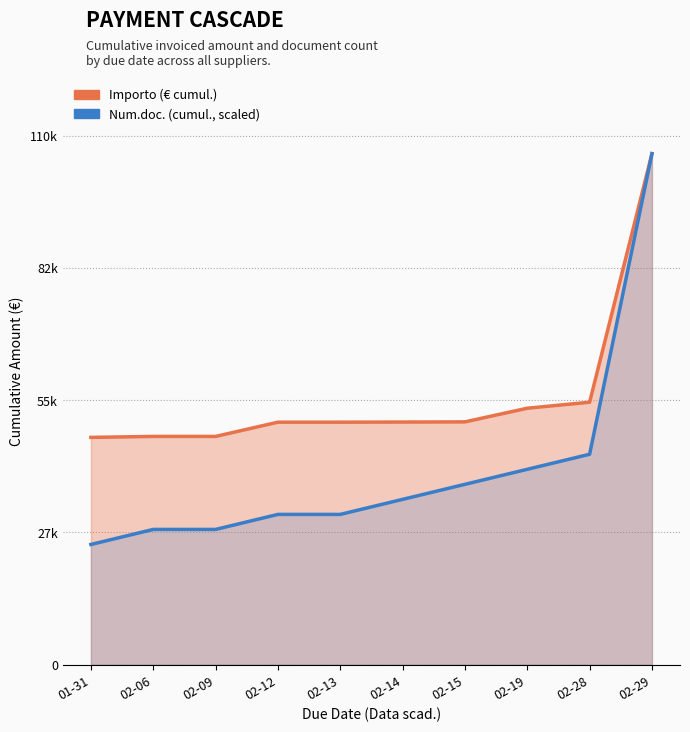

Which category has the highest value across all series?

02-29